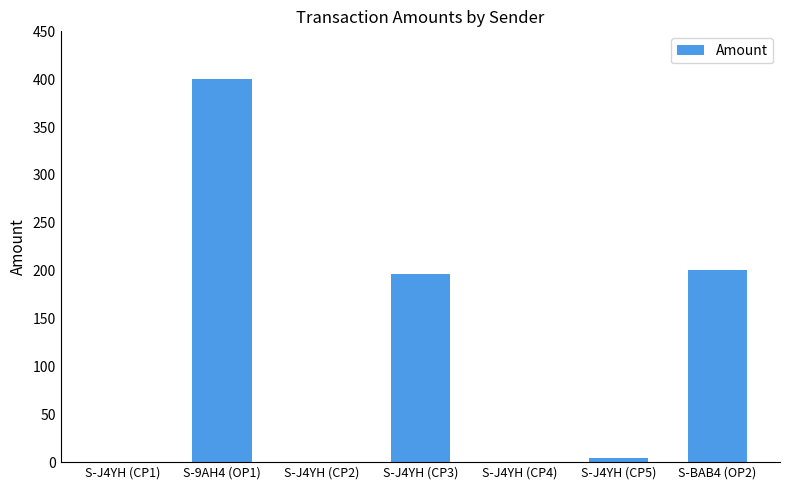

What is the greatest value displayed?

400.3